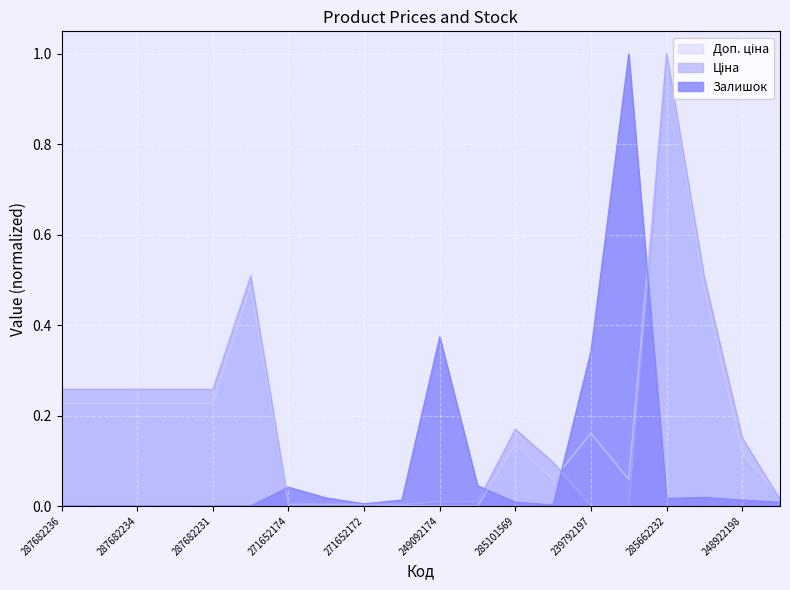

What is the average value of the Залишок series?

0.1